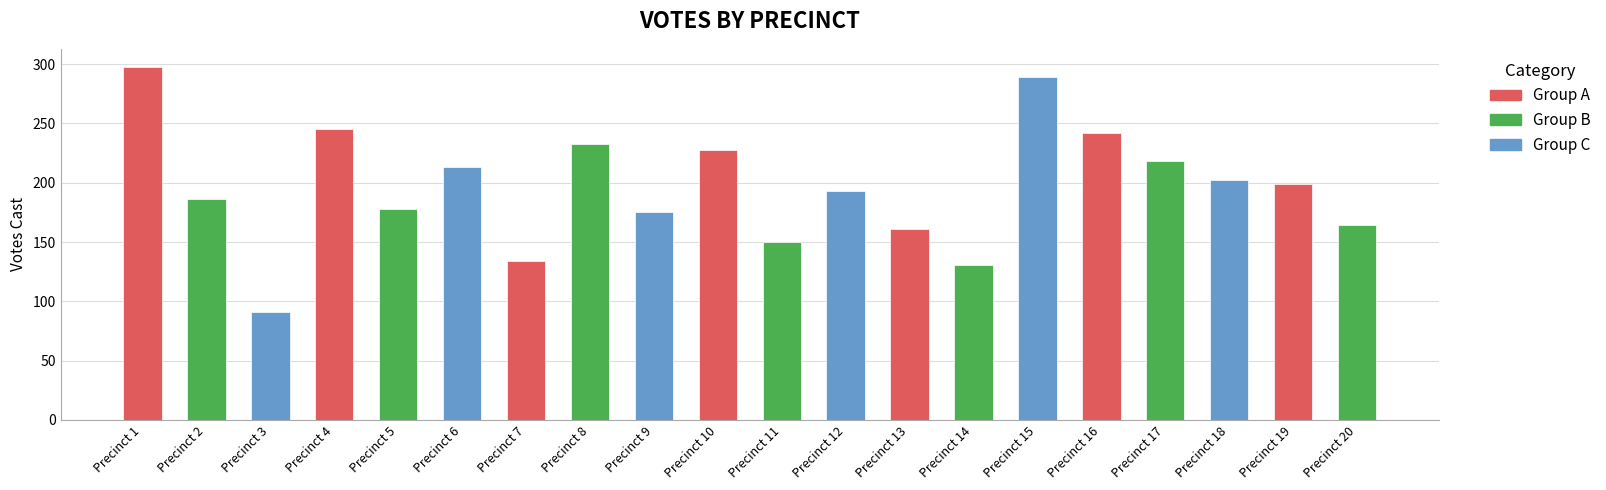

Reading right to left, list all the values displayed in this chart.

164	199	202	218	242	289	131	161	193	150	228	175	233	134	213	178	245	91	186	298